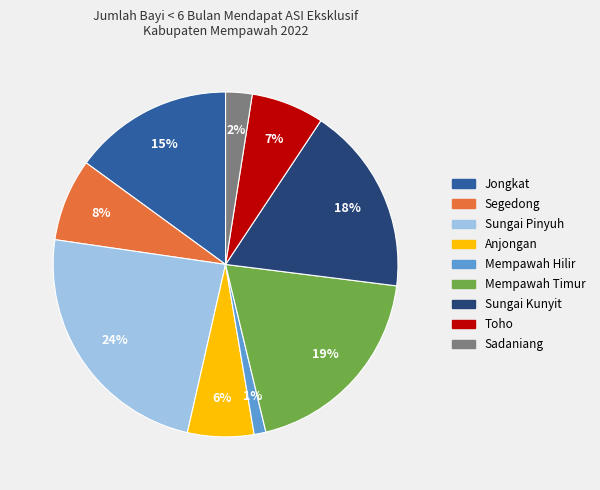

Approximately how many times larger is the value at Anjongan compared to Mempawah Timur?

0.3